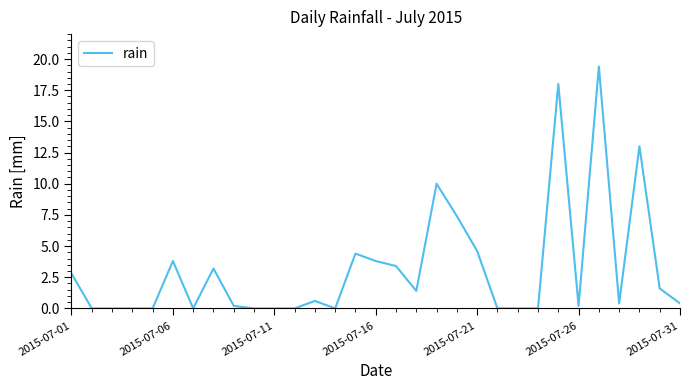

What is the difference between the maximum and minimum values?

19.4